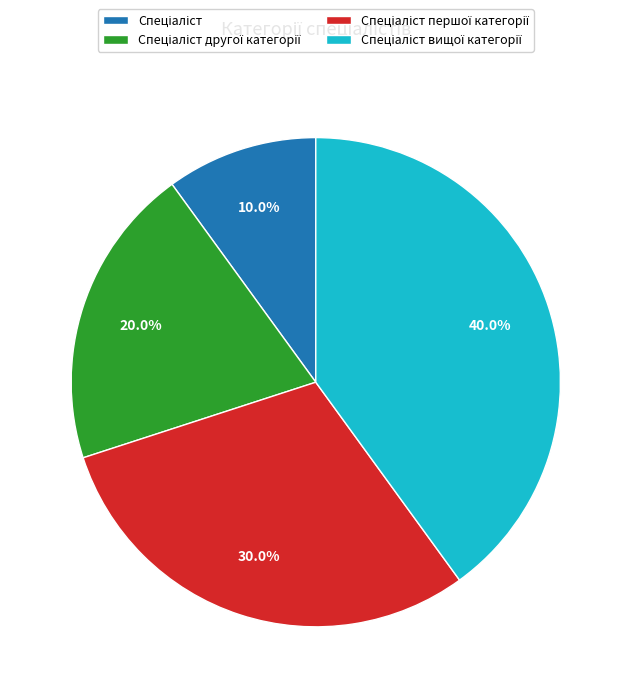

Is there a majority slice in this chart?

No